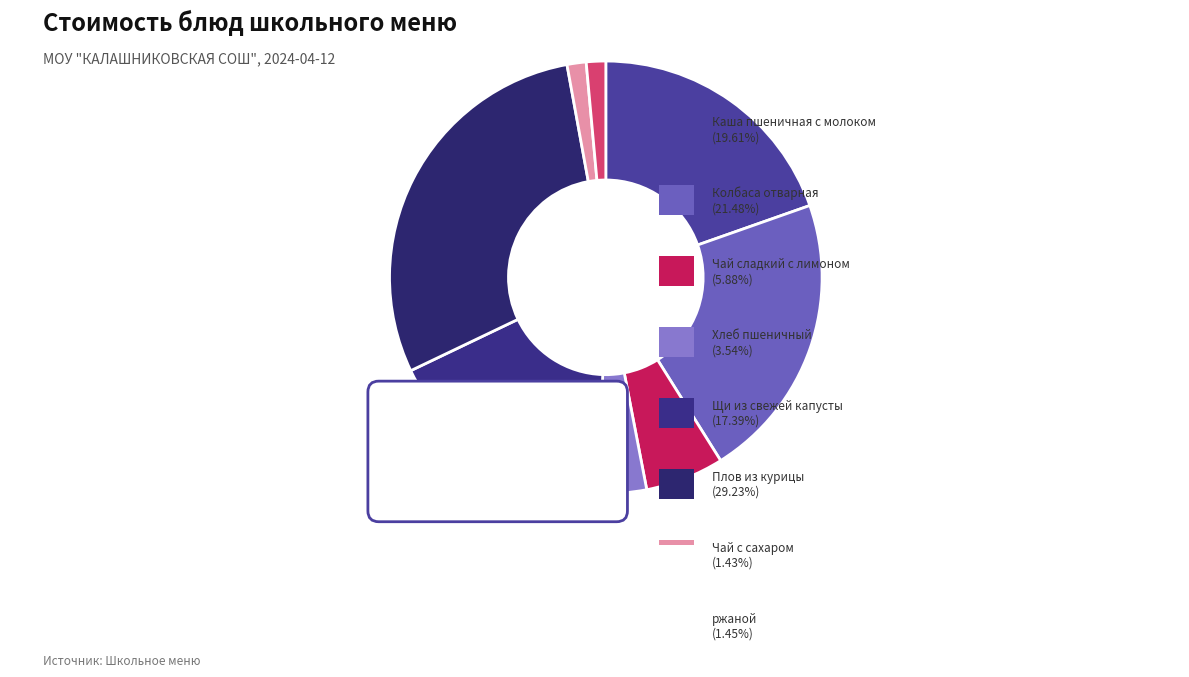

What is the largest slice in the pie chart?

Плов из курицы